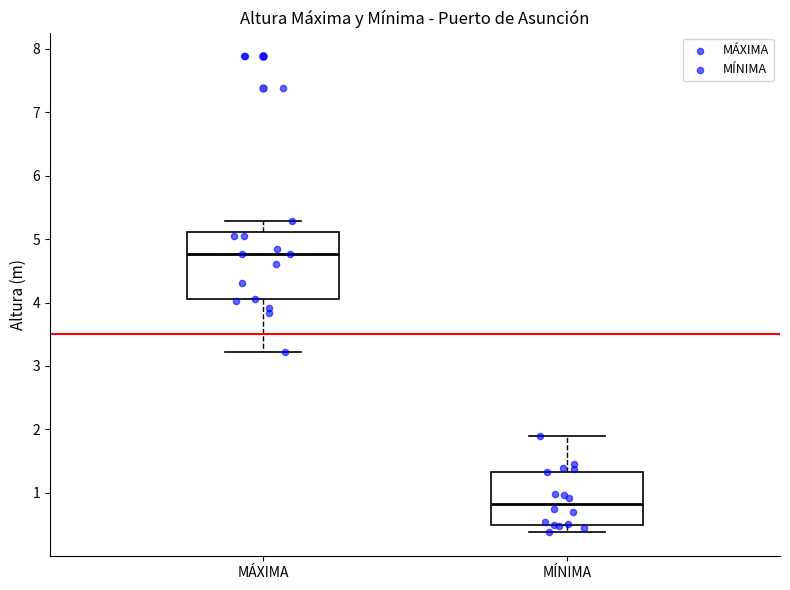

Which box has the highest median line?

MÁXIMA